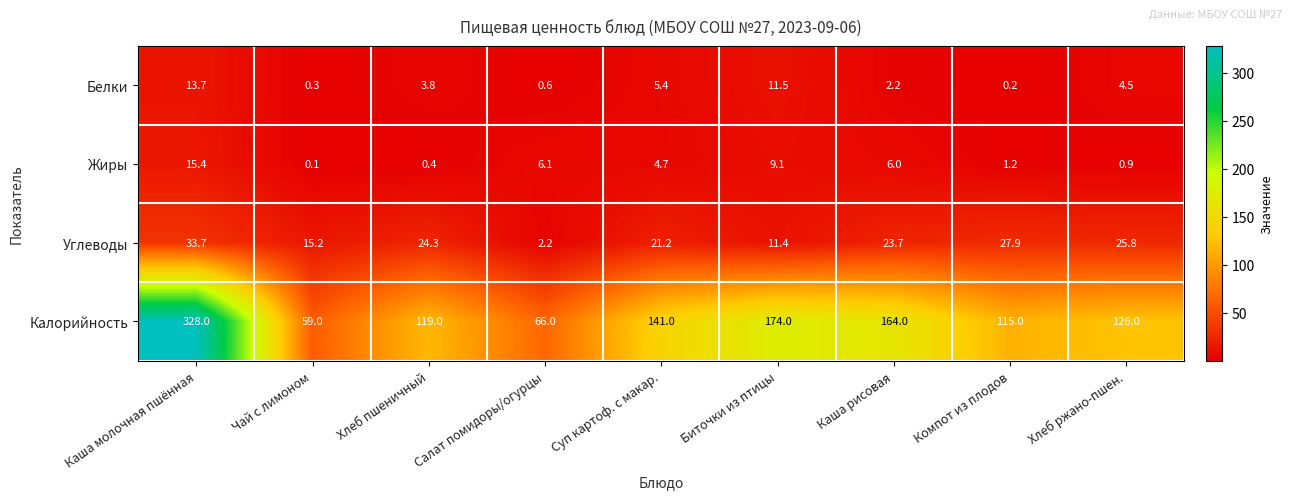

Count the number of data series in this chart.

4